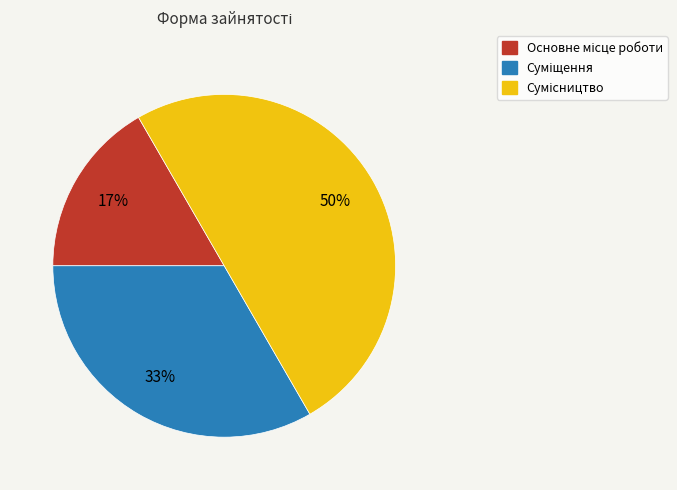

To the nearest percent, what is the difference between the largest and smallest slice percentages?

33%